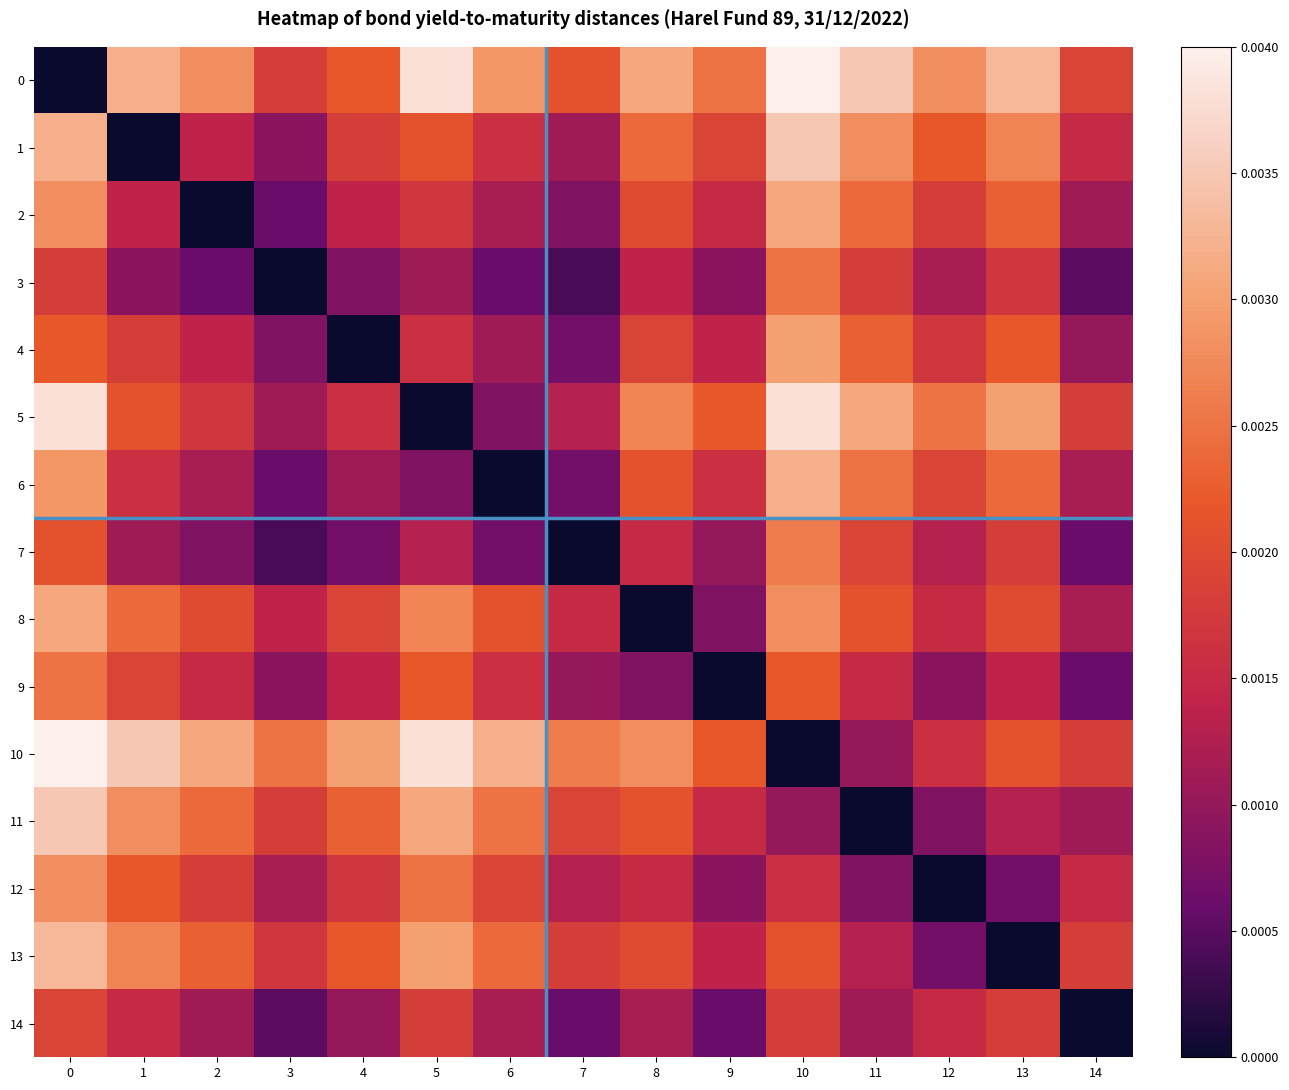

Reading left to right, list all the values displayed in this chart.

0: 0=0.0	1=0.0	2=0.0	3=0.0	4=0.0	5=0.0	6=0.0	7=0.0	8=0.0	9=0.0	10=0.0	11=0.0	12=0.0	13=0.0	14=0.0
1: 0=0.0	1=0.0	2=0.0	3=0.0	4=0.0	5=0.0	6=0.0	7=0.0	8=0.0	9=0.0	10=0.0	11=0.0	12=0.0	13=0.0	14=0.0
2: 0=0.0	1=0.0	2=0.0	3=0.0	4=0.0	5=0.0	6=0.0	7=0.0	8=0.0	9=0.0	10=0.0	11=0.0	12=0.0	13=0.0	14=0.0
3: 0=0.0	1=0.0	2=0.0	3=0.0	4=0.0	5=0.0	6=0.0	7=0.0	8=0.0	9=0.0	10=0.0	11=0.0	12=0.0	13=0.0	14=0.0
4: 0=0.0	1=0.0	2=0.0	3=0.0	4=0.0	5=0.0	6=0.0	7=0.0	8=0.0	9=0.0	10=0.0	11=0.0	12=0.0	13=0.0	14=0.0
5: 0=0.0	1=0.0	2=0.0	3=0.0	4=0.0	5=0.0	6=0.0	7=0.0	8=0.0	9=0.0	10=0.0	11=0.0	12=0.0	13=0.0	14=0.0
6: 0=0.0	1=0.0	2=0.0	3=0.0	4=0.0	5=0.0	6=0.0	7=0.0	8=0.0	9=0.0	10=0.0	11=0.0	12=0.0	13=0.0	14=0.0
7: 0=0.0	1=0.0	2=0.0	3=0.0	4=0.0	5=0.0	6=0.0	7=0.0	8=0.0	9=0.0	10=0.0	11=0.0	12=0.0	13=0.0	14=0.0
8: 0=0.0	1=0.0	2=0.0	3=0.0	4=0.0	5=0.0	6=0.0	7=0.0	8=0.0	9=0.0	10=0.0	11=0.0	12=0.0	13=0.0	14=0.0
9: 0=0.0	1=0.0	2=0.0	3=0.0	4=0.0	5=0.0	6=0.0	7=0.0	8=0.0	9=0.0	10=0.0	11=0.0	12=0.0	13=0.0	14=0.0
10: 0=0.0	1=0.0	2=0.0	3=0.0	4=0.0	5=0.0	6=0.0	7=0.0	8=0.0	9=0.0	10=0.0	11=0.0	12=0.0	13=0.0	14=0.0
11: 0=0.0	1=0.0	2=0.0	3=0.0	4=0.0	5=0.0	6=0.0	7=0.0	8=0.0	9=0.0	10=0.0	11=0.0	12=0.0	13=0.0	14=0.0
12: 0=0.0	1=0.0	2=0.0	3=0.0	4=0.0	5=0.0	6=0.0	7=0.0	8=0.0	9=0.0	10=0.0	11=0.0	12=0.0	13=0.0	14=0.0
13: 0=0.0	1=0.0	2=0.0	3=0.0	4=0.0	5=0.0	6=0.0	7=0.0	8=0.0	9=0.0	10=0.0	11=0.0	12=0.0	13=0.0	14=0.0
14: 0=0.0	1=0.0	2=0.0	3=0.0	4=0.0	5=0.0	6=0.0	7=0.0	8=0.0	9=0.0	10=0.0	11=0.0	12=0.0	13=0.0	14=0.0